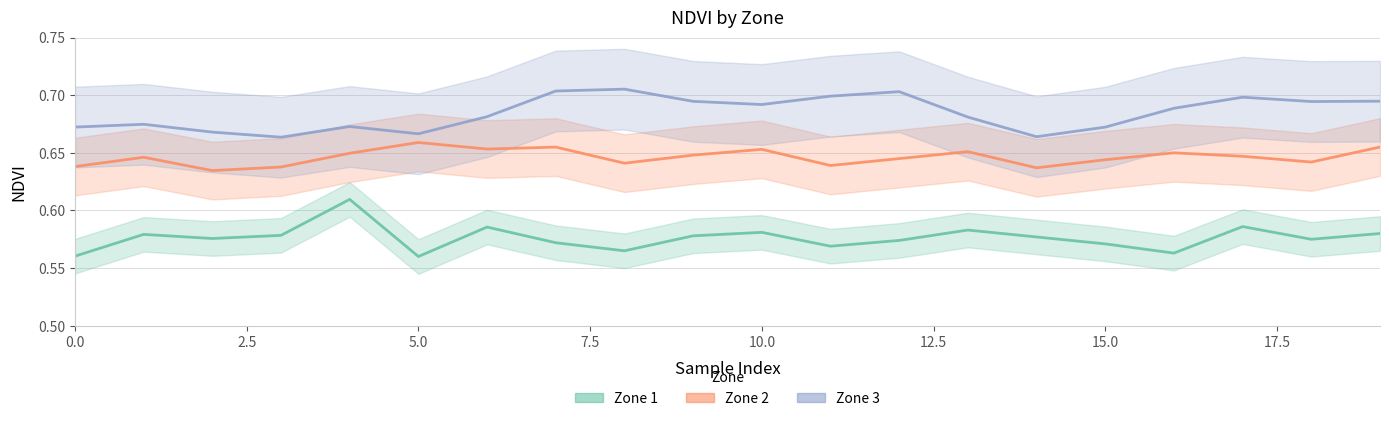

At how many categories does at least one series exceed 0?

20